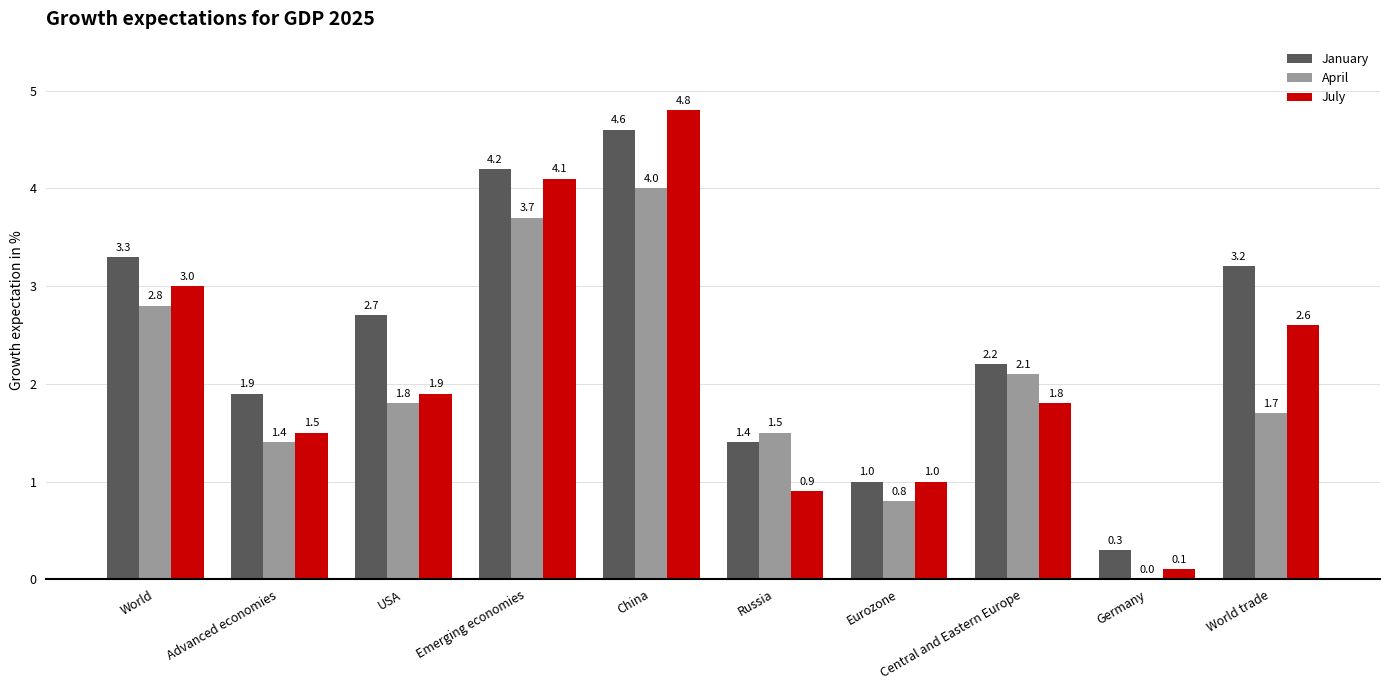

The value of January at Central and Eastern Europe is 2.2. True or false?

True